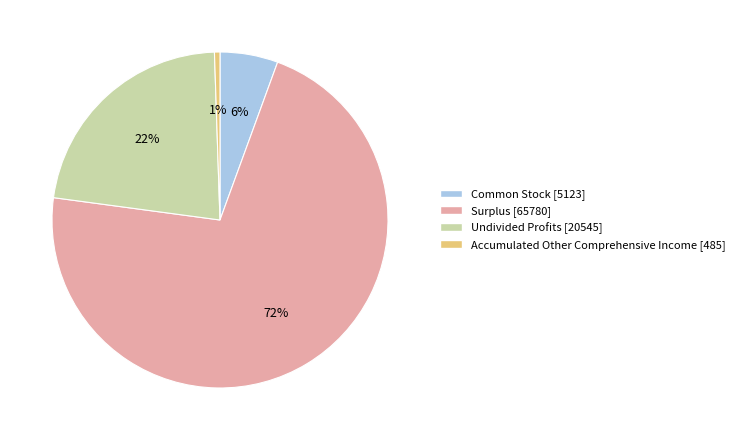

Which category has the smallest portion of the pie?

Accumulated Other Comprehensive Income